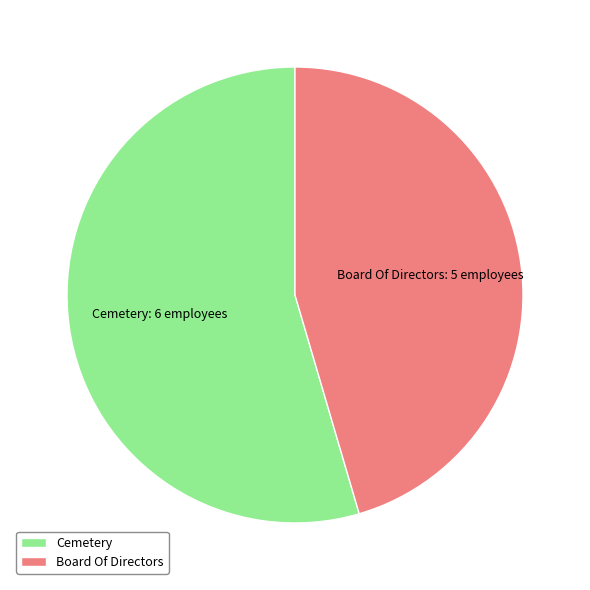

Between Board Of Directors and Cemetery, which is larger?

Cemetery